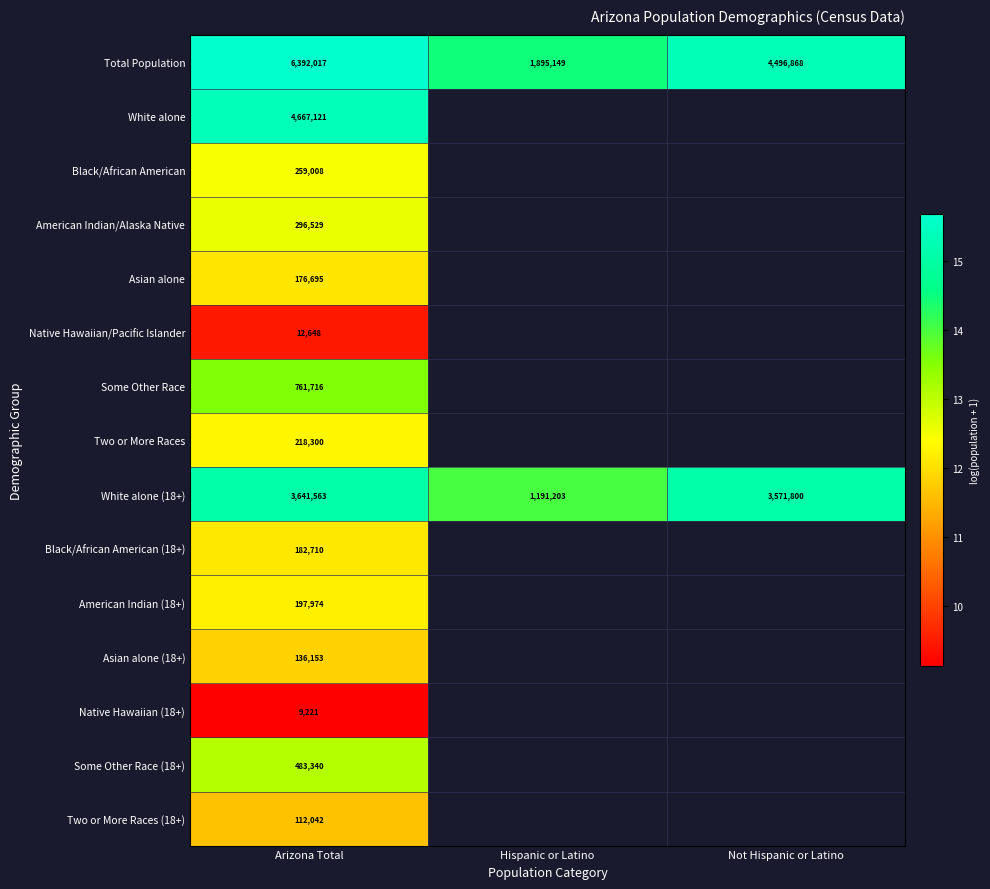

List the labels in order of White alone (18+) value, smallest first.

Hispanic or Latino, Not Hispanic or Latino, Arizona Total